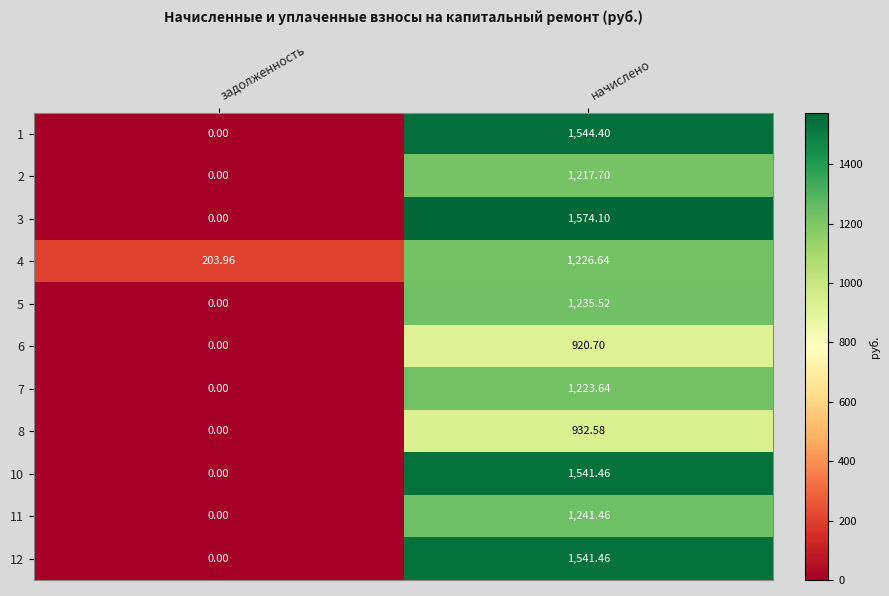

List the labels in order of 3 value, smallest first.

задолженность, начислено